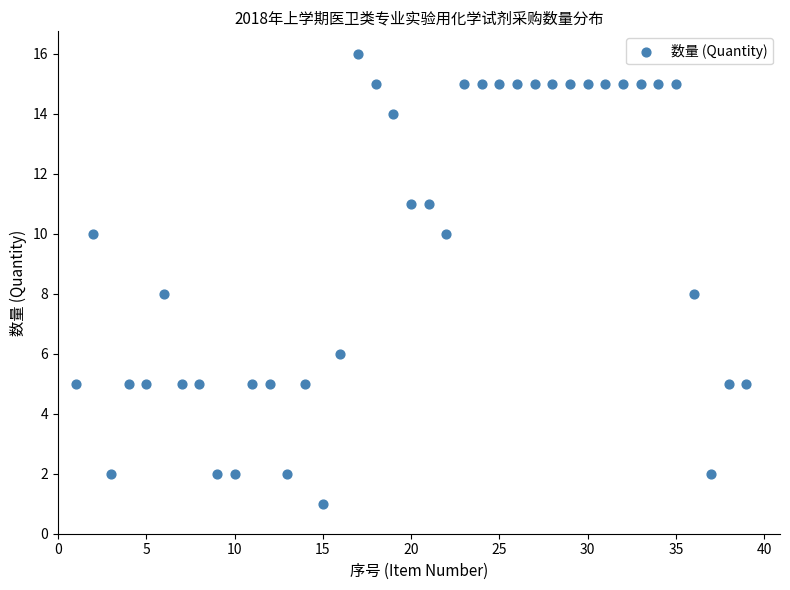

What is the range of X values (max minus min)?

38